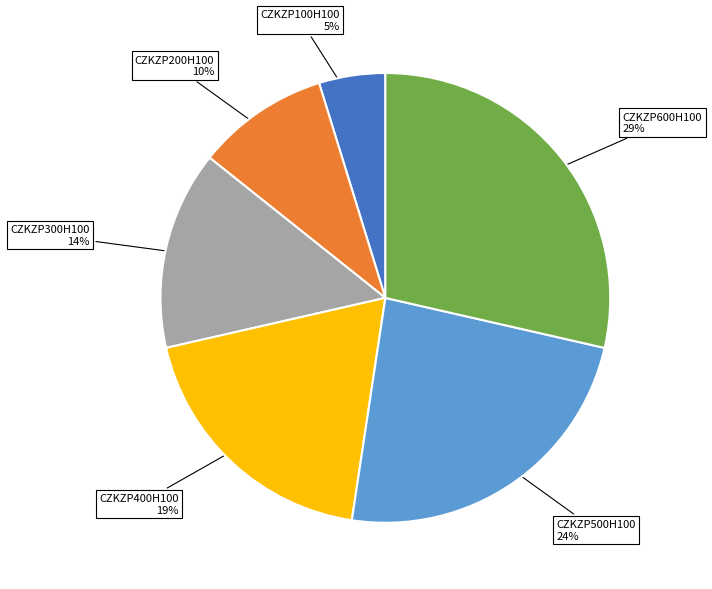

Is there any slice that represents more than half of the pie?

No